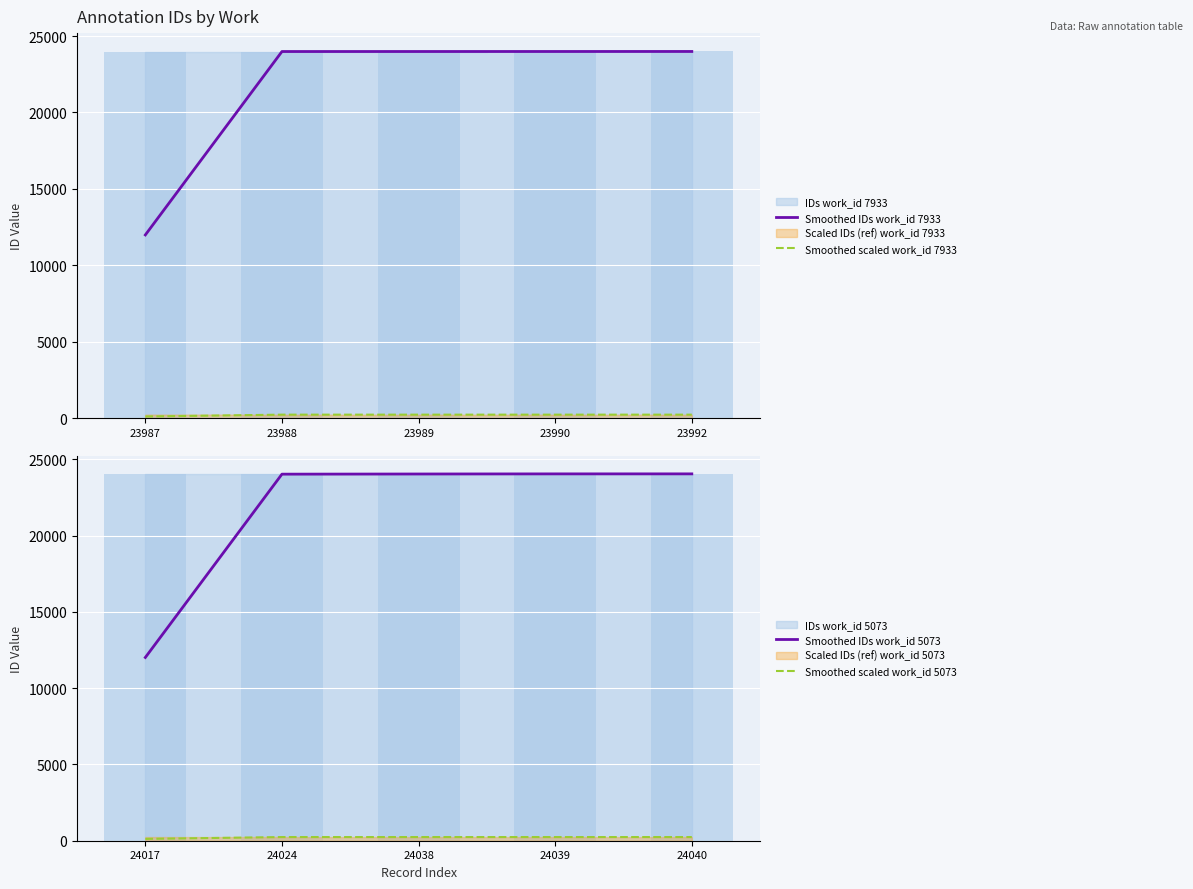

Is it true that Smoothed scaled work_id 7933 equals 239.9 at 23989?

True